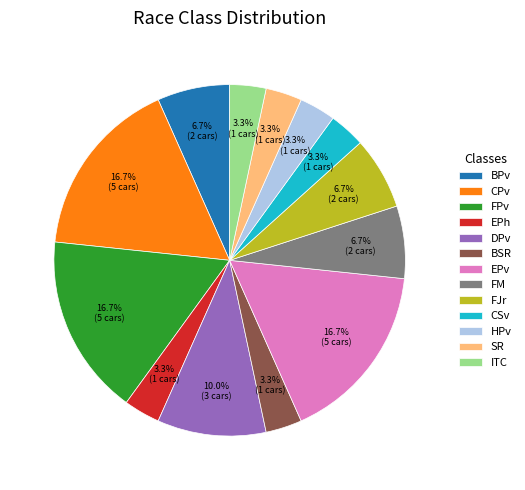

To the nearest percent, what percentage of the pie is ITC?

3%